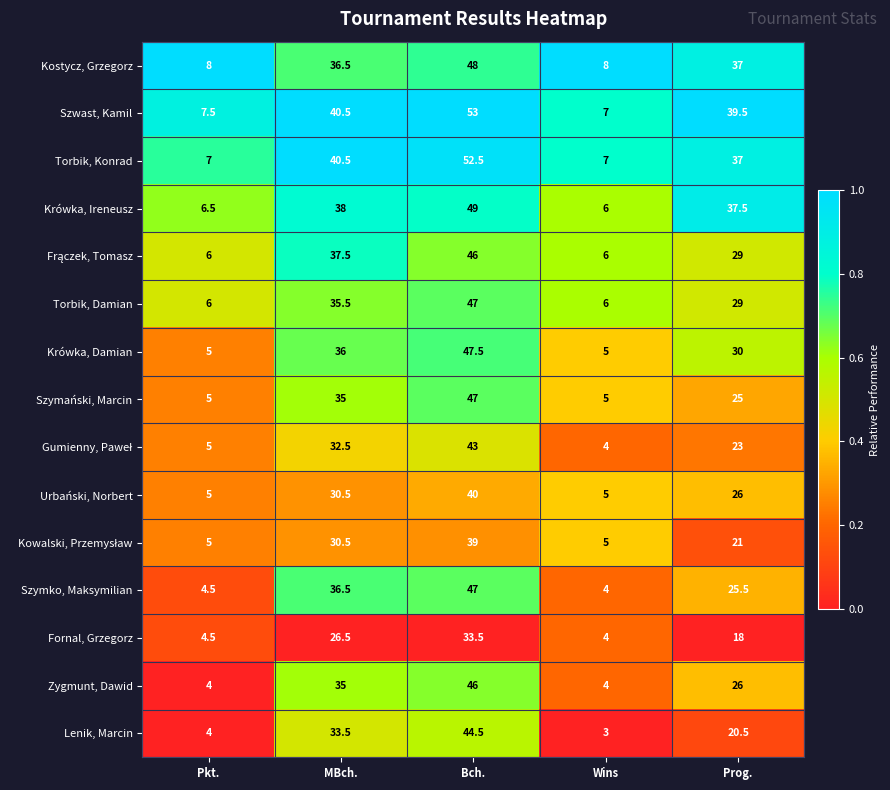

What is the difference between the maximum and second lowest values in the Lenik, Marcin series?

40.5